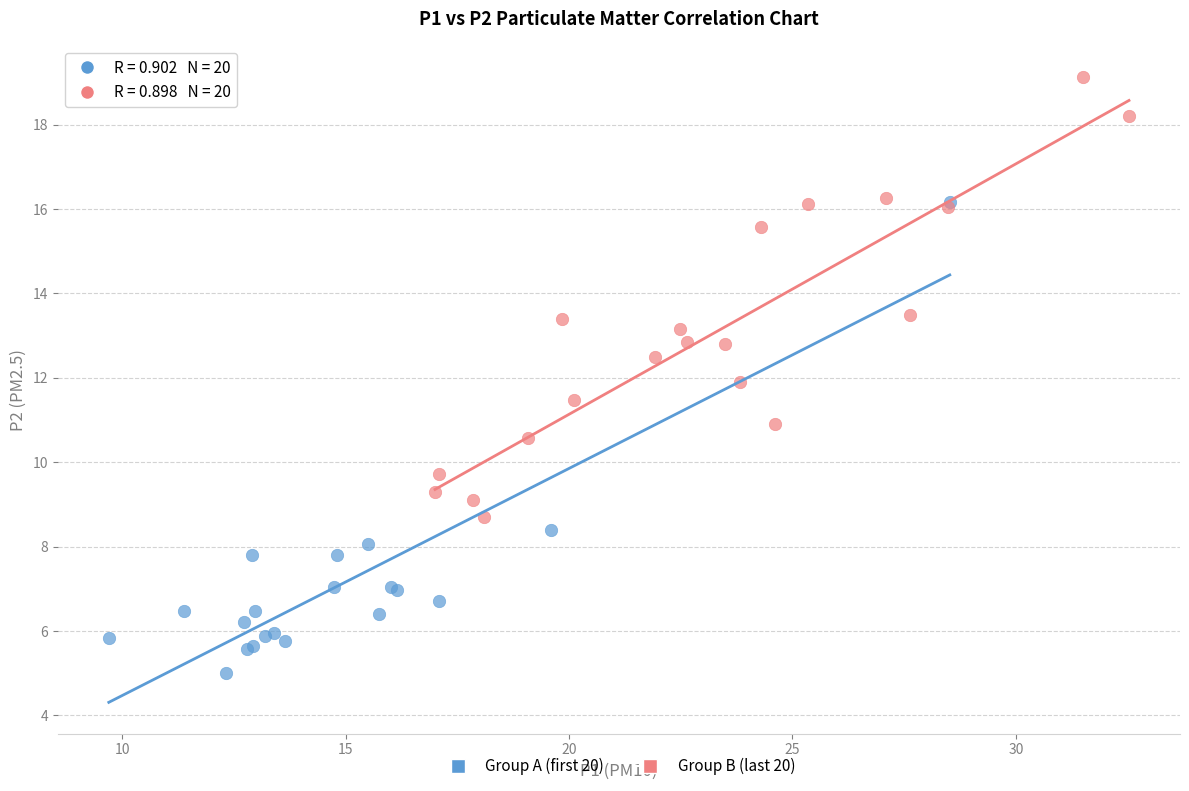

What are all the series names shown in the legend?

Group A (first 20), Group B (last 20)